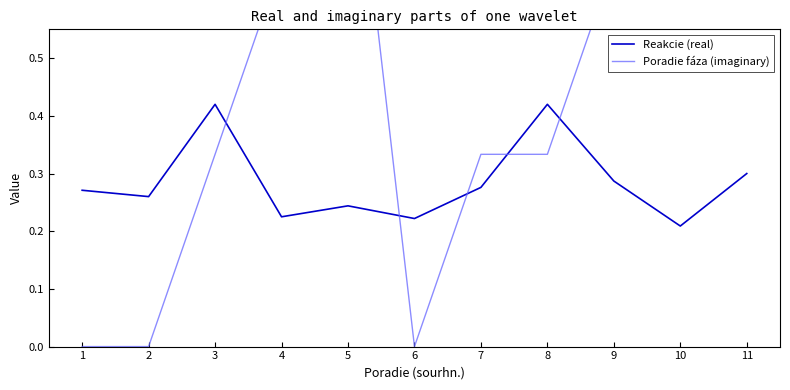

Which series changed the most between 7 and 11?

Poradie fáza (imaginary)